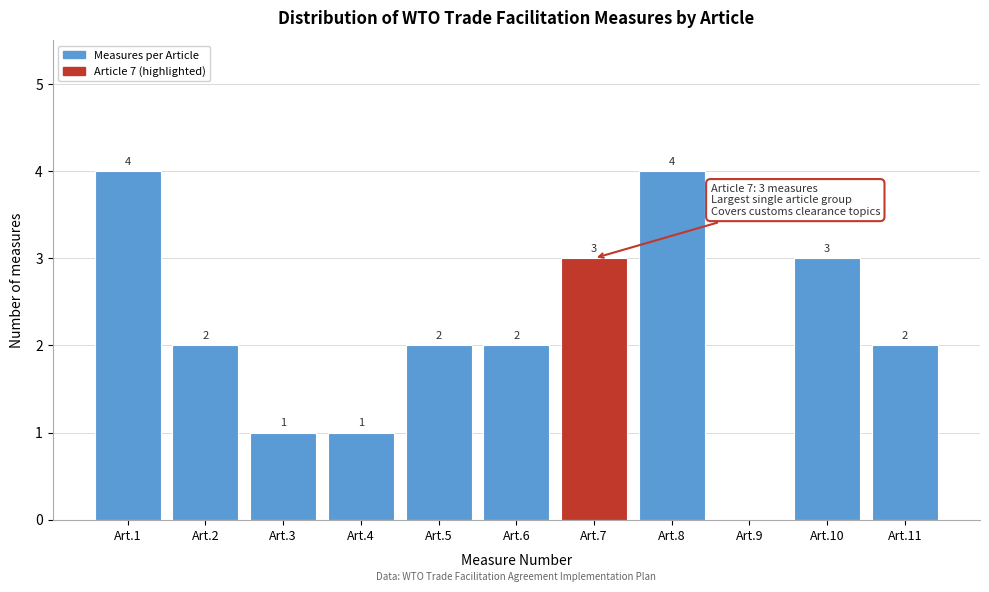

Reading left to right, transcribe all the data shown in this chart.

Art.1=4	Art.2=2	Art.3=1	Art.4=1	Art.5=2	Art.6=2	Art.7=3	Art.8=4	Art.9=0	Art.10=3	Art.11=2